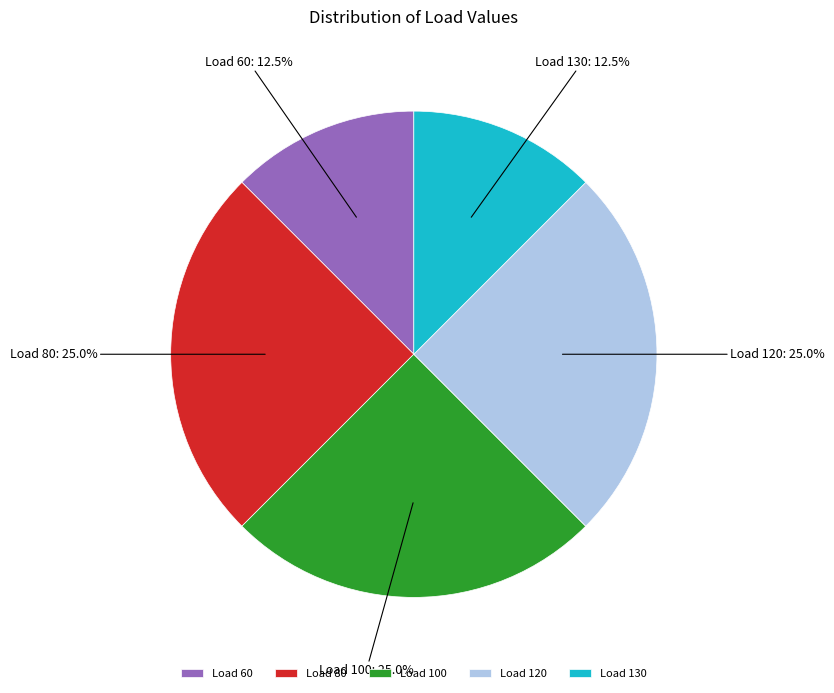

How much of the chart is everything except Load 100?

75.0%